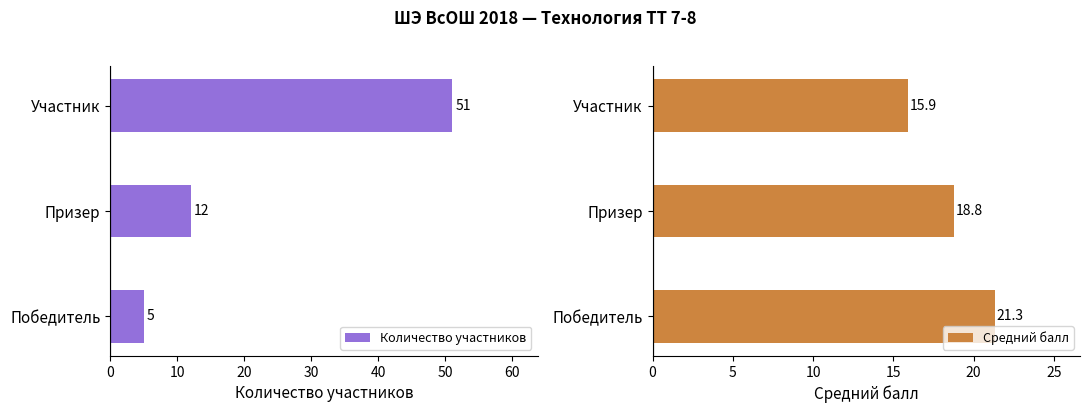

What are all the series names shown in the legend?

Количество участников, Средний балл